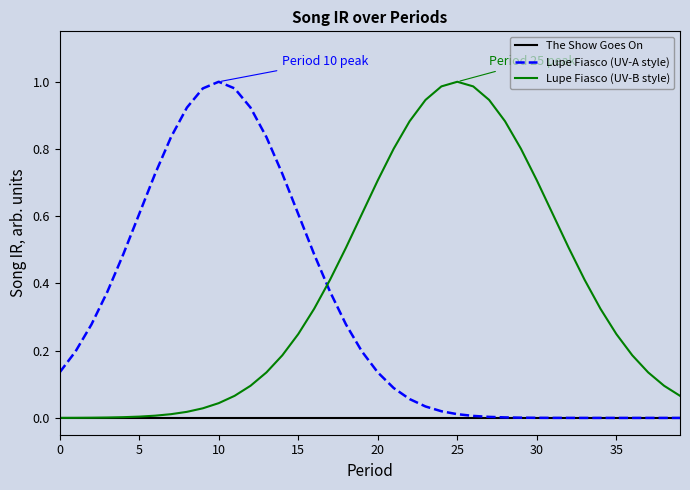

How many times do Lupe Fiasco (UV-B style) and Lupe Fiasco (UV-A style) cross each other?

1